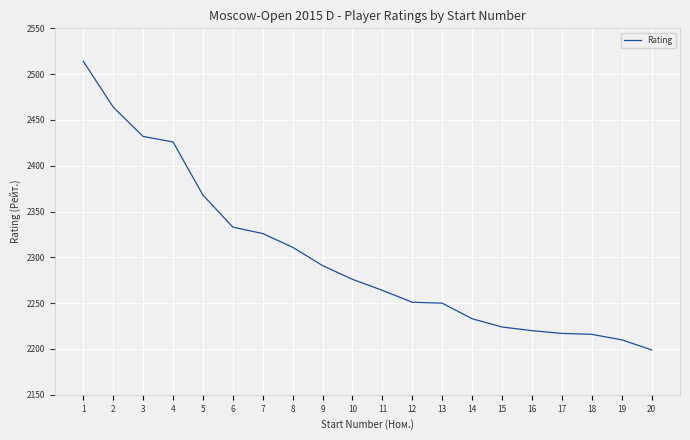

At which category does the chart reach its peak across all series?

1